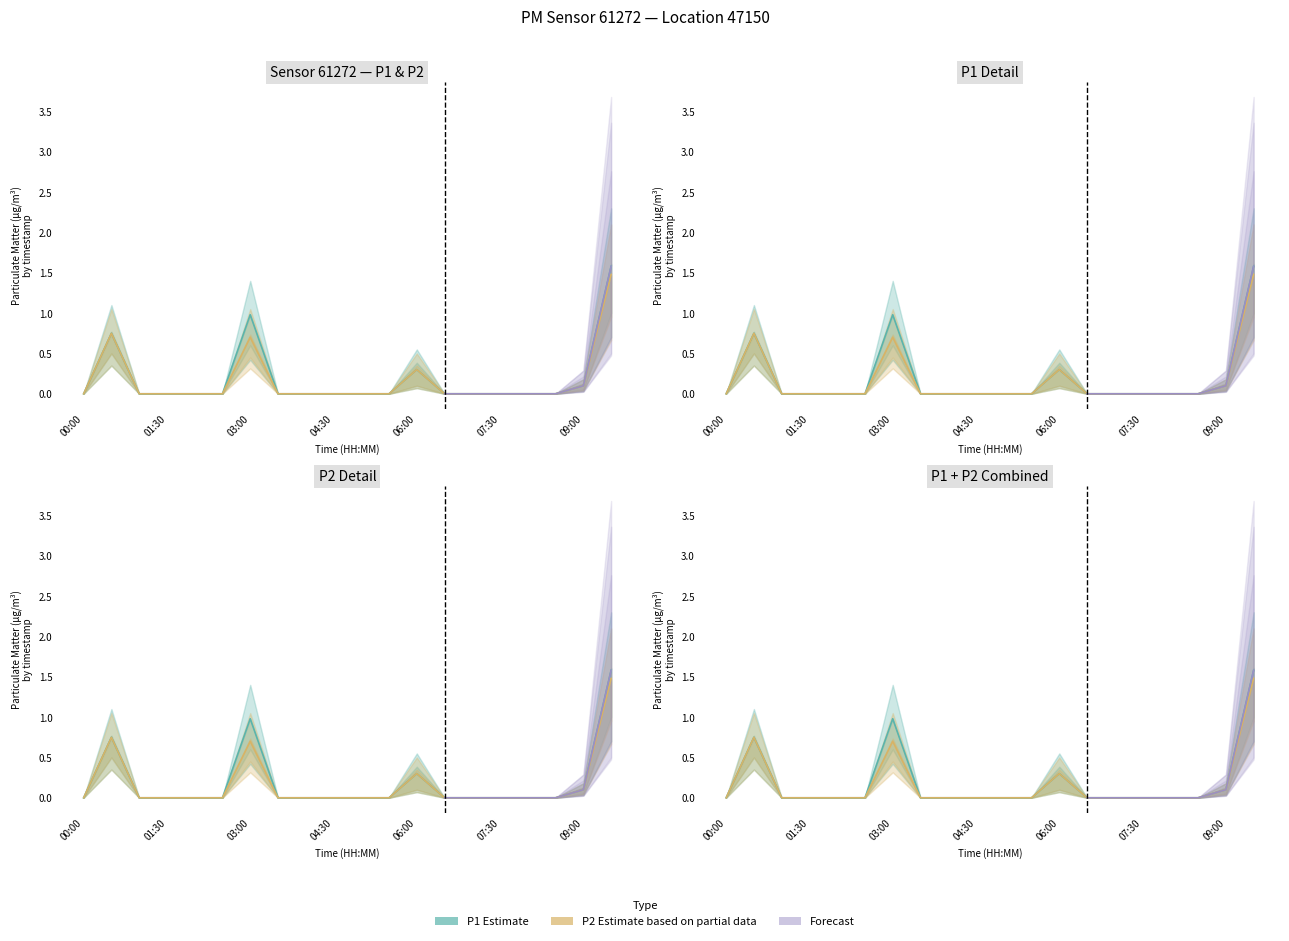

Rank the categories by P1 value from highest to lowest.

09:30, 03:00, 00:30, 06:00, 09:00, 00:00, 01:00, 01:30, 02:00, 02:30, 03:30, 04:00, 04:30, 05:00, 05:30, 06:30, 07:00, 07:30, 08:00, 08:30